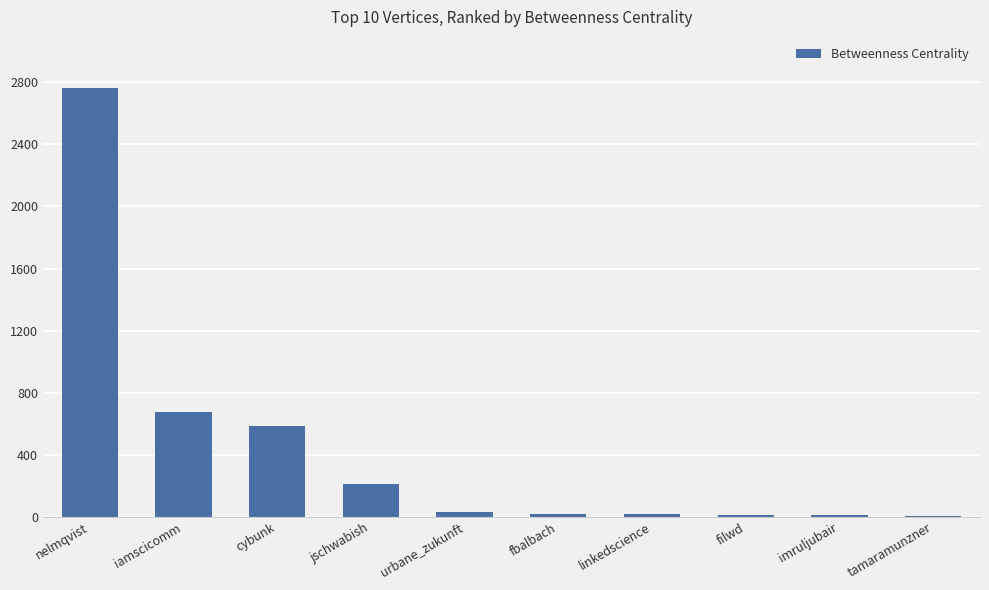

Which has a higher value, jschwabish or cybunk?

cybunk